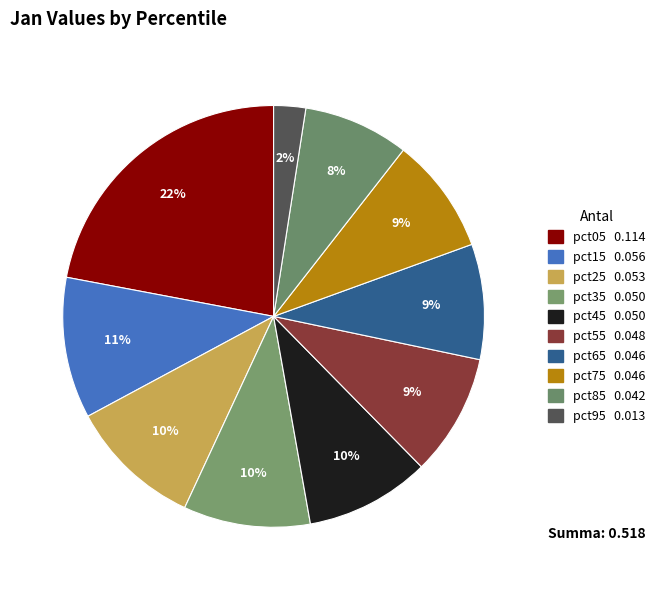

Combined, do pct75 and pct55 account for over 50%?

No